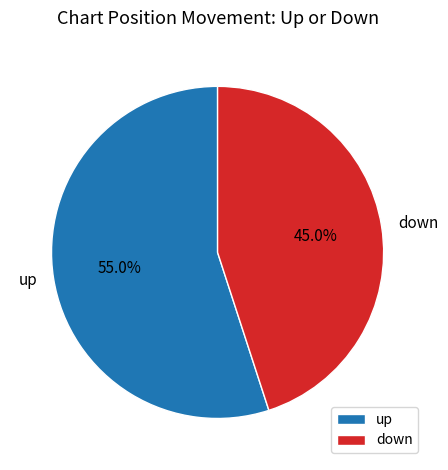

Approximately how many times larger is the value at down compared to up?

0.8